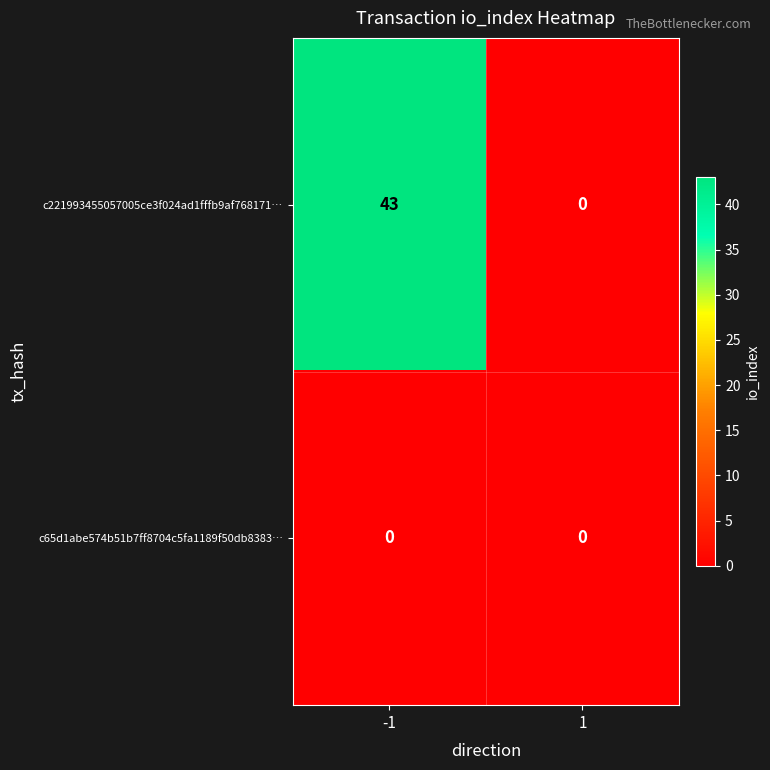

How many data points in c221993455057005ce3f024ad1fffb9af768171… are less than 43?

1